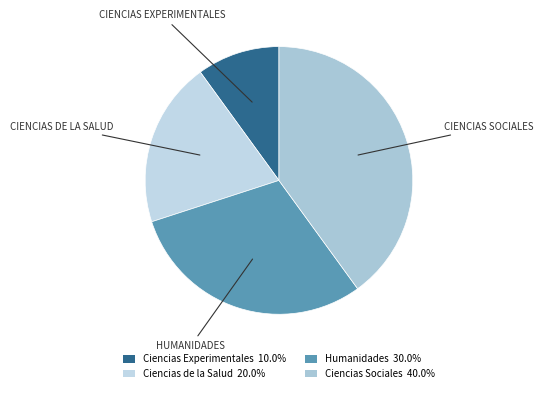

What percentage is NOT represented by Ciencias de la Salud?

80.0%